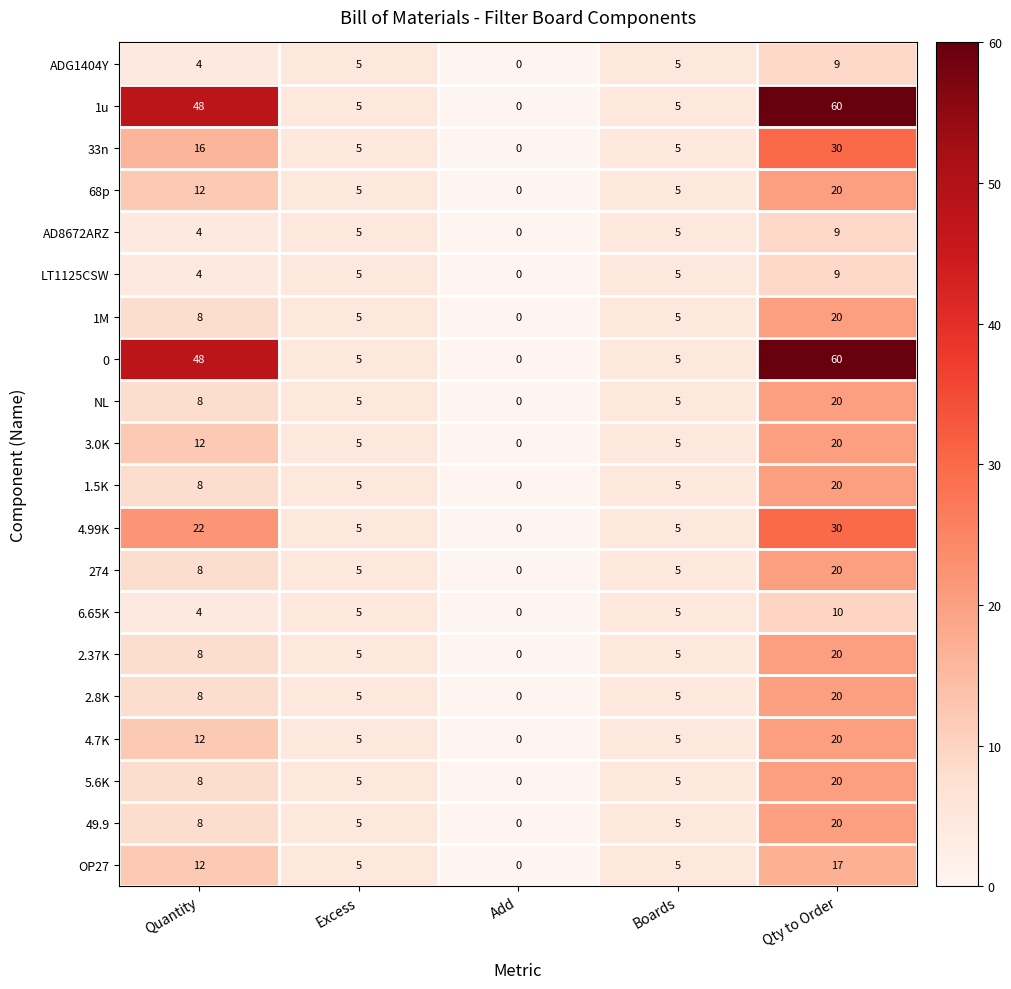

What is the sum of the 2.37K values at Boards and Excess?

10